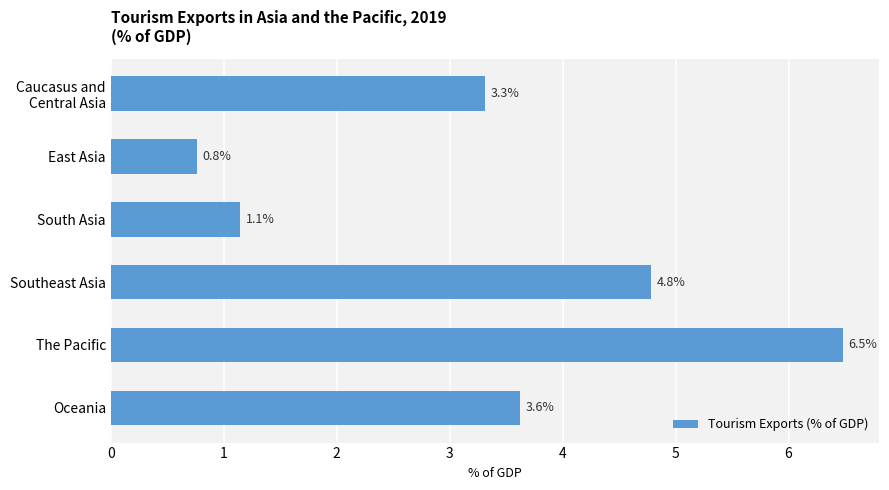

Reading bottom to top, extract all data points from this chart.

3.6	6.5	4.8	1.1	0.8	3.3